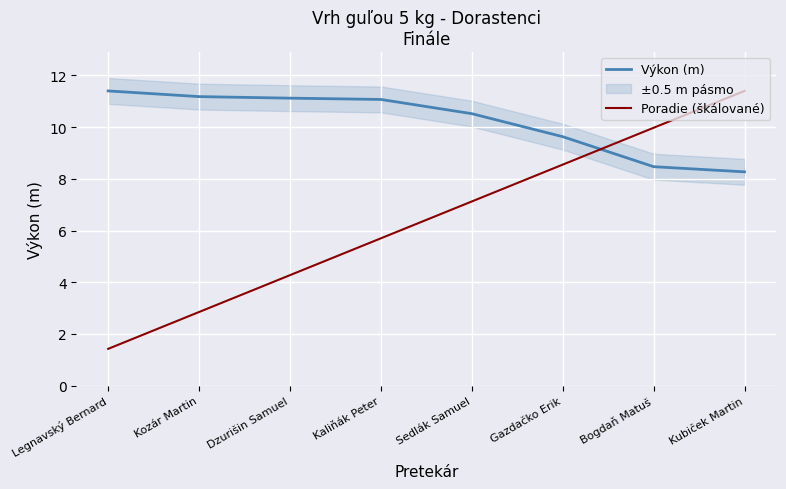

Is it true that Poradie (škálované) equals 2.9 at Kozár Martin?

True